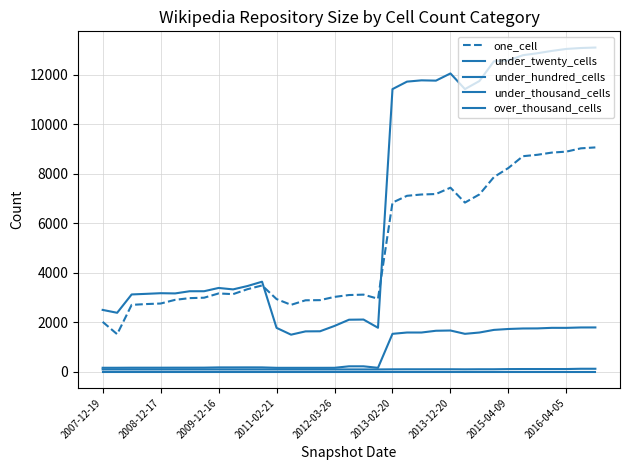

True or false: one_cell and under_thousand_cells intersect in this chart.

False